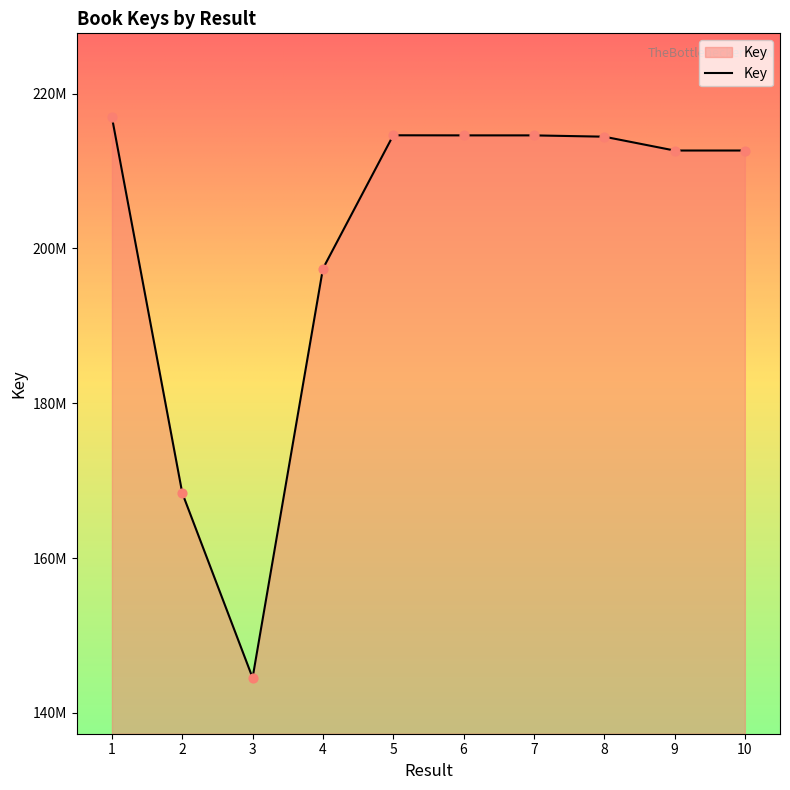

Approximately how many times larger is the value at 4 compared to 6?

0.9